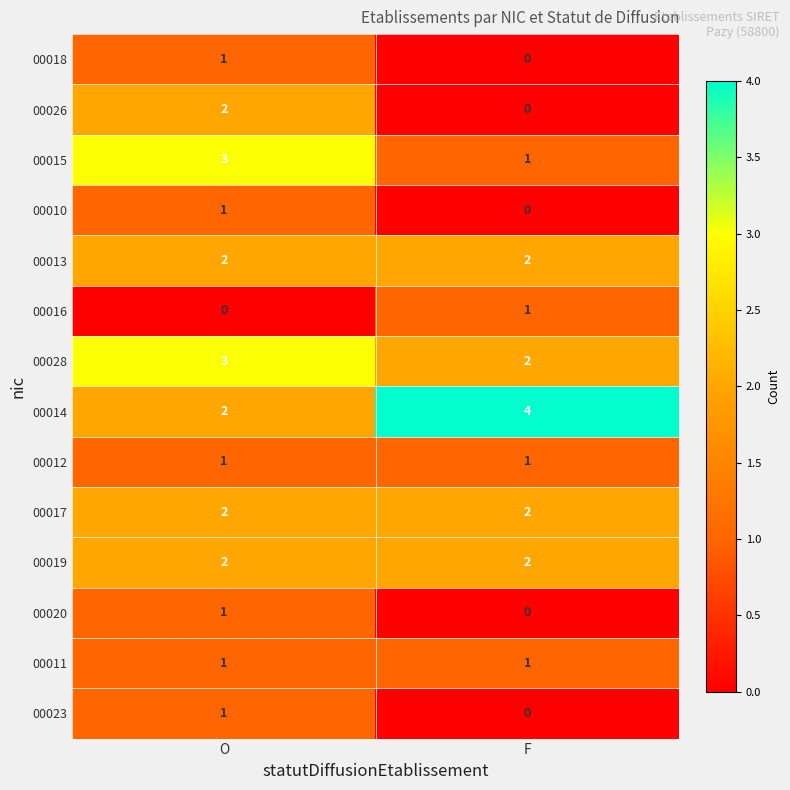

What is the maximum value shown in the chart?

4